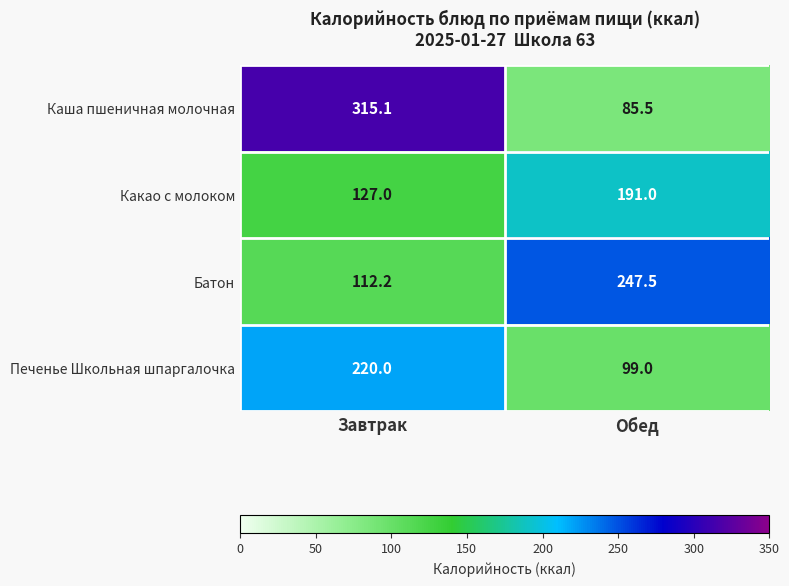

Reading left to right, list all the values displayed in this chart.

Каша пшеничная молочная: 315.1	85.5
Какао с молоком: 127.0	191.0
Батон: 112.2	247.5
Печенье Школьная шпаргалочка: 220.0	99.0